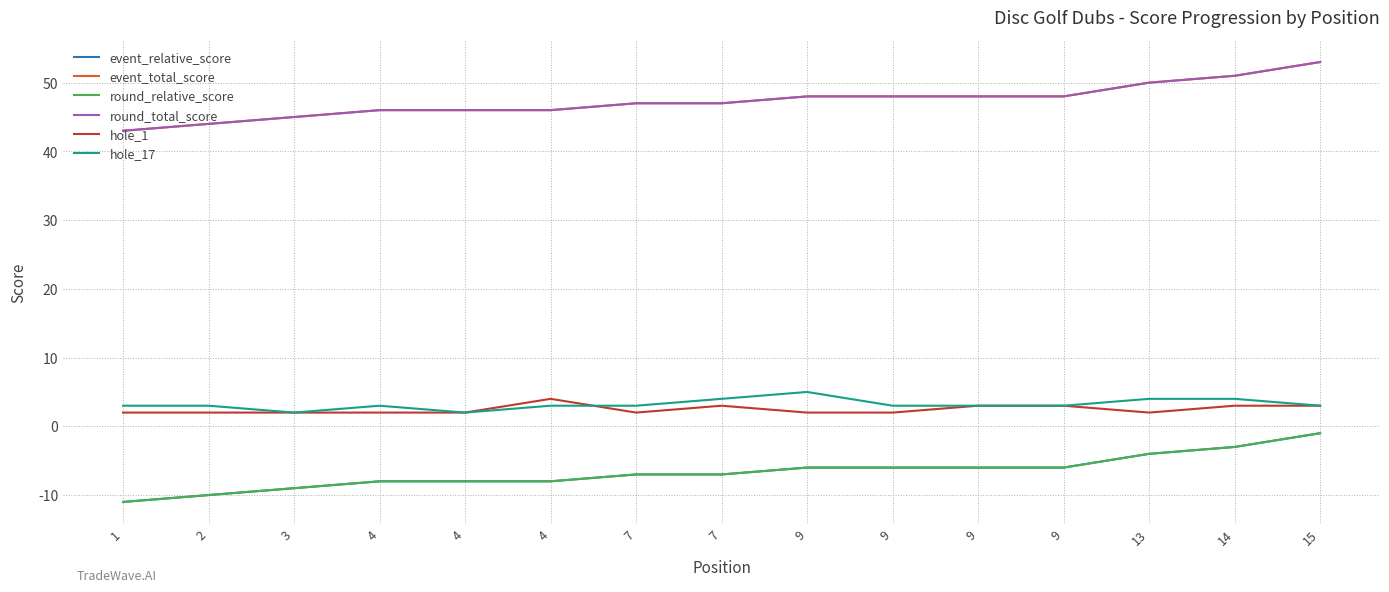

True or false: round_total_score has more than 1 points higher than both neighbors.

False